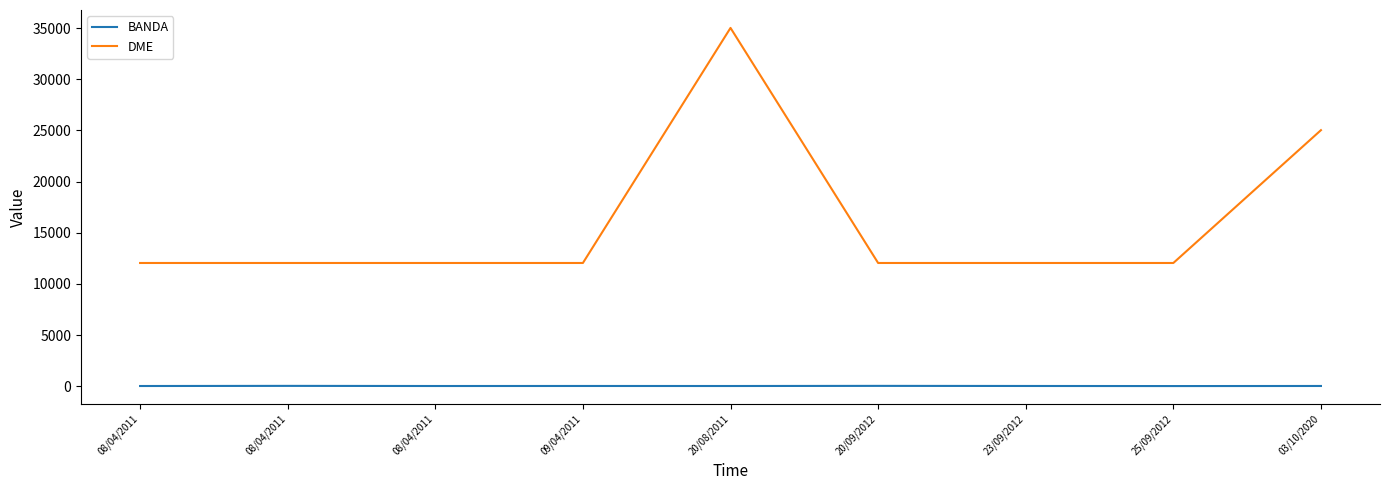

What are all the series names shown in the legend?

BANDA, DME